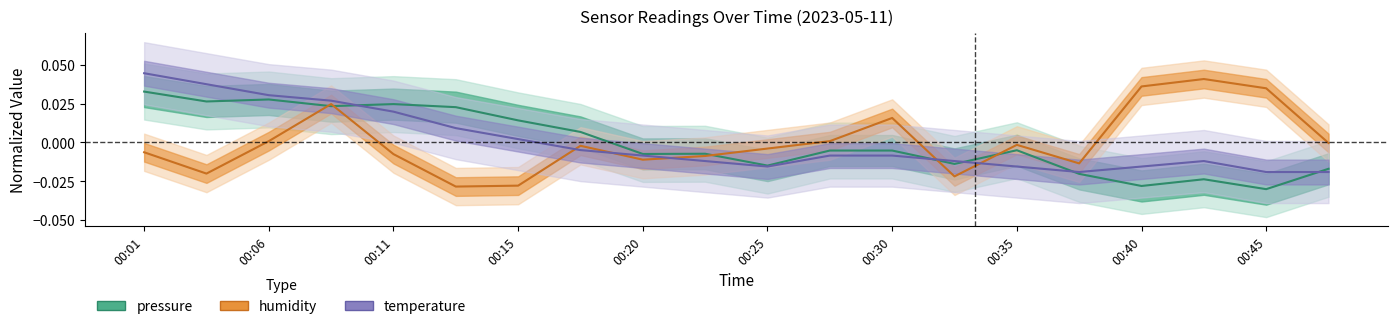

Which series ends up on top after the final intersection of temperature and humidity?

humidity